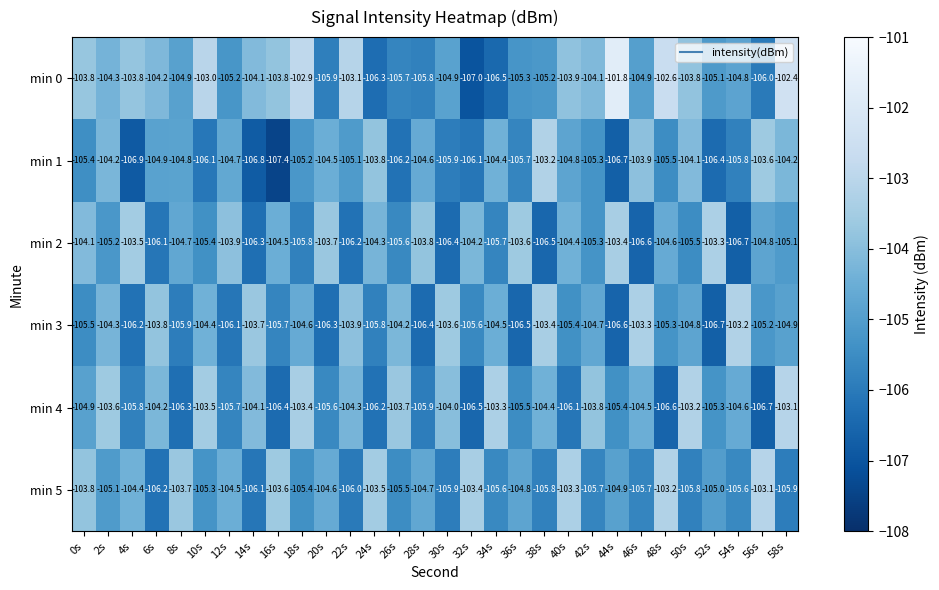

At which label does min 1 first exceed -105?

2s